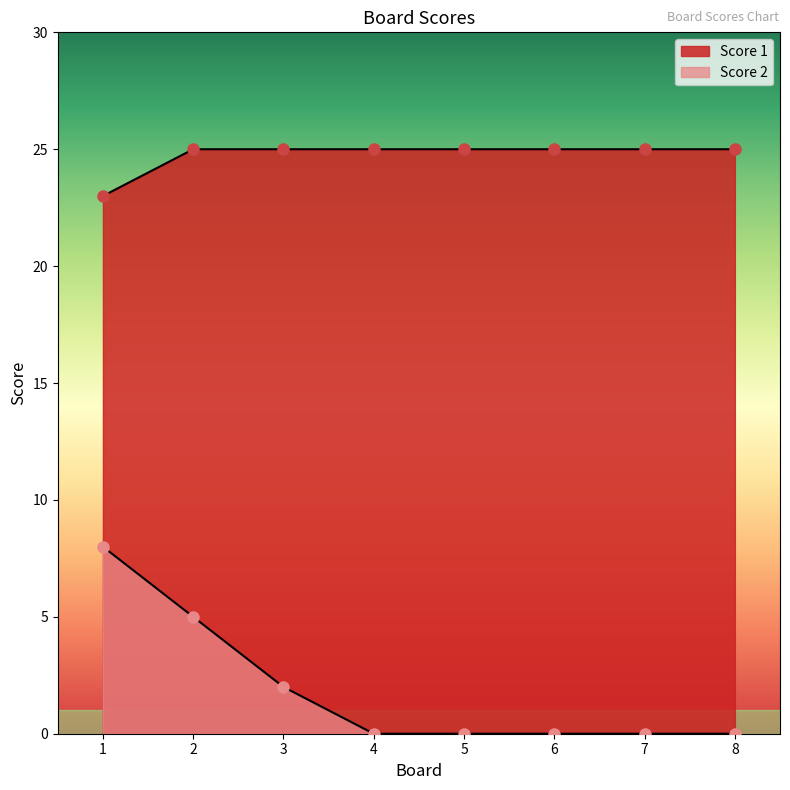

Between 7 and 6, which is larger?

7